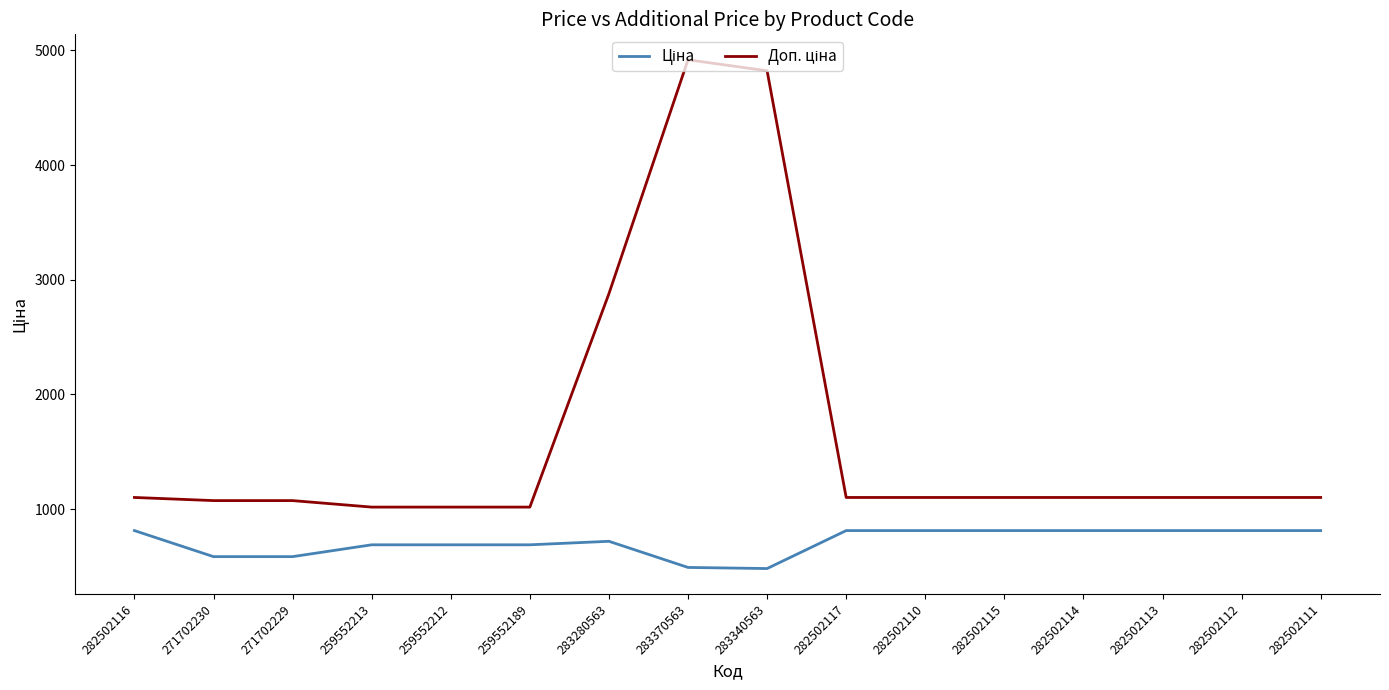

What is the maximum value shown in the chart?

4917.4